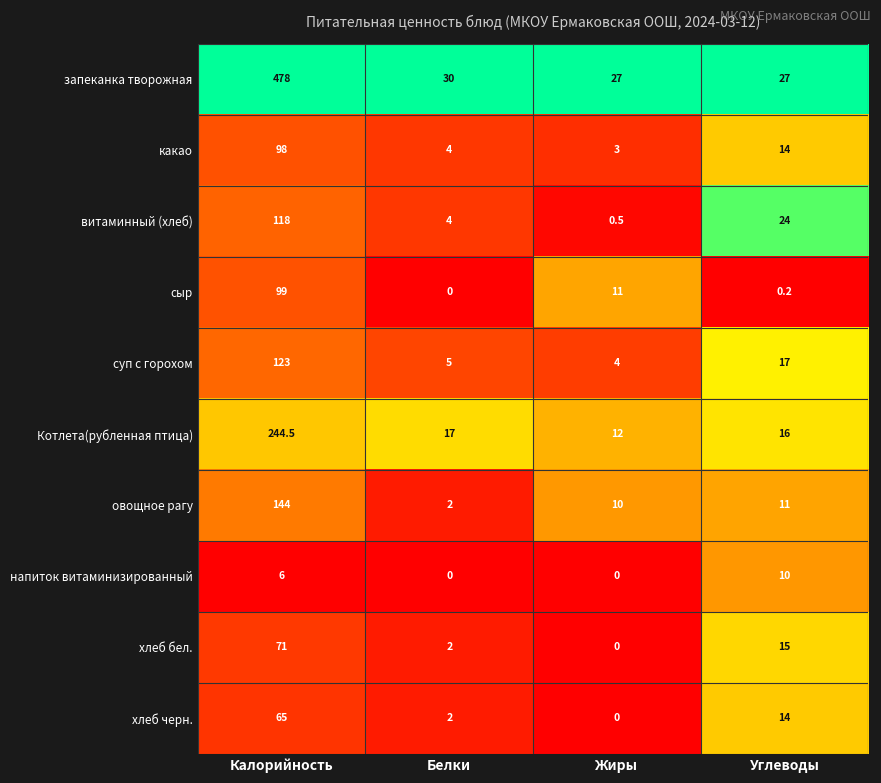

What is the spread (max minus min) of values at Калорийность?

472.0